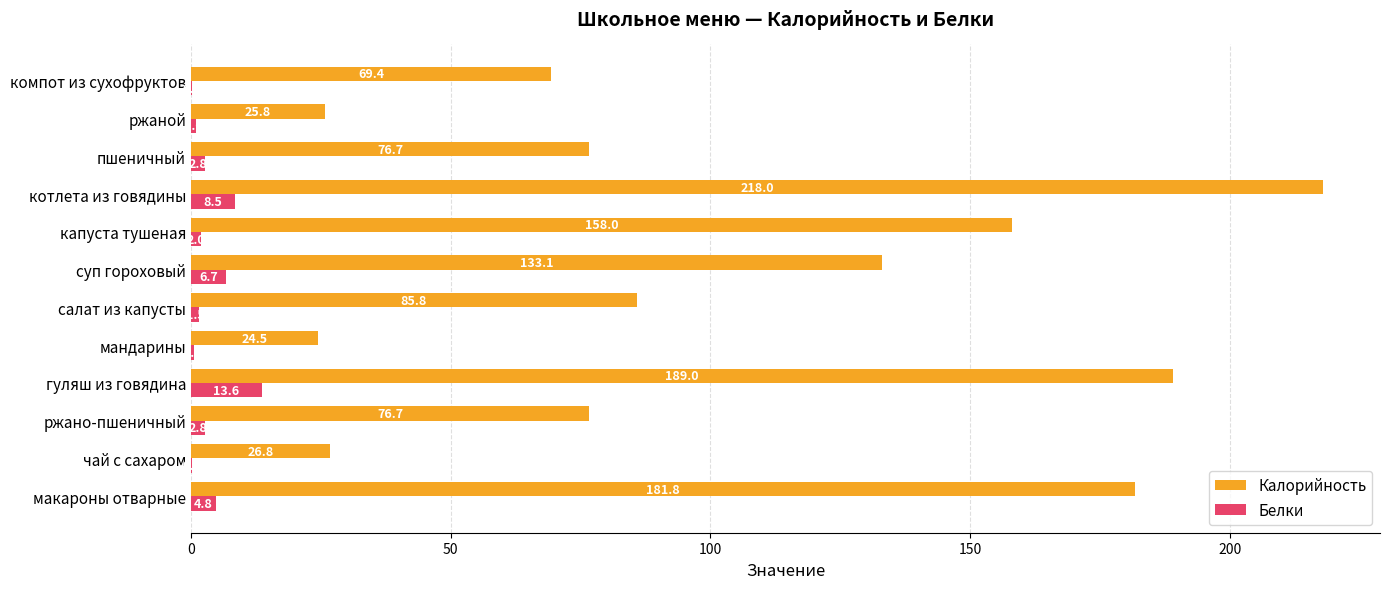

At which label is Калорийность closest to 121?

суп гороховый